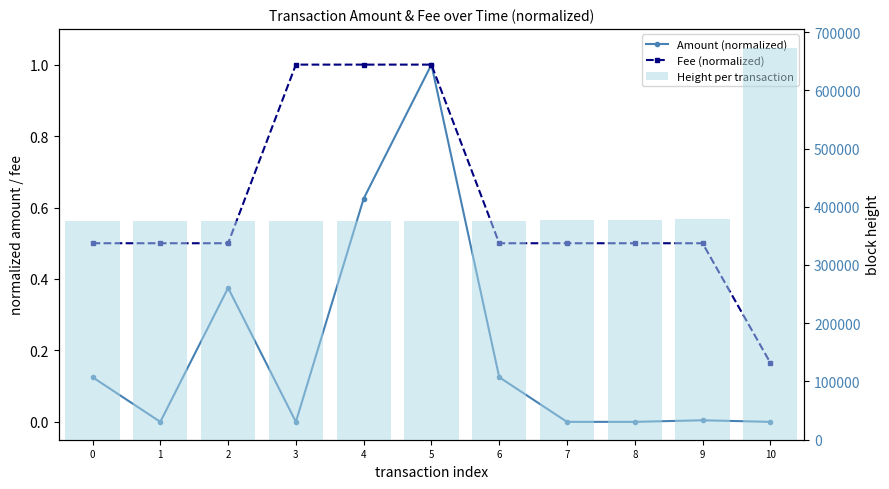

The Fee (normalized) series shows 0.2 at 10. True or false?

False